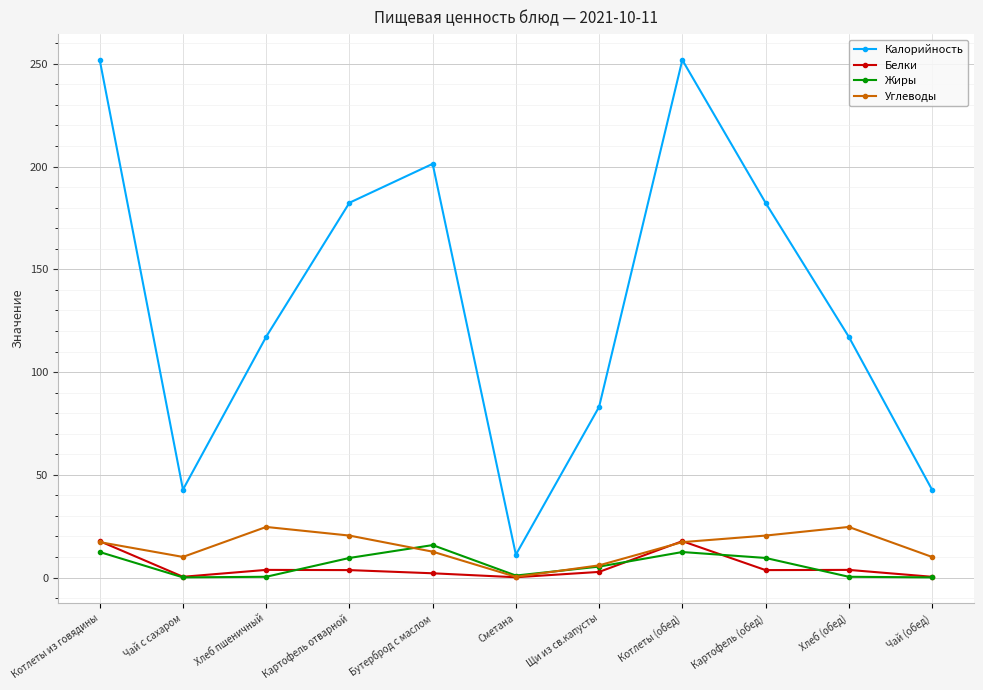

Which series has the largest range (max minus min)?

Калорийность